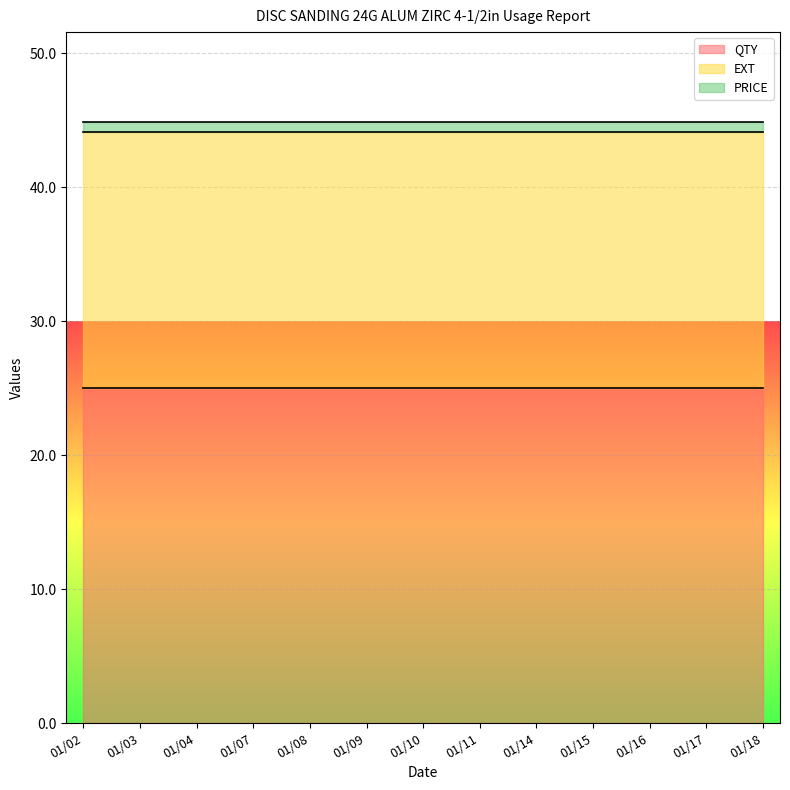

Reading right to left, list all the values displayed in this chart.

QTY: 25.0	25.0	25.0	25.0	25.0	25.0	25.0	25.0	25.0	25.0	25.0	25.0	25.0
EXT: 19.1	19.1	19.1	19.1	19.1	19.1	19.1	19.1	19.1	19.1	19.1	19.1	19.1
PRICE: 0.8	0.8	0.8	0.8	0.8	0.8	0.8	0.8	0.8	0.8	0.8	0.8	0.8